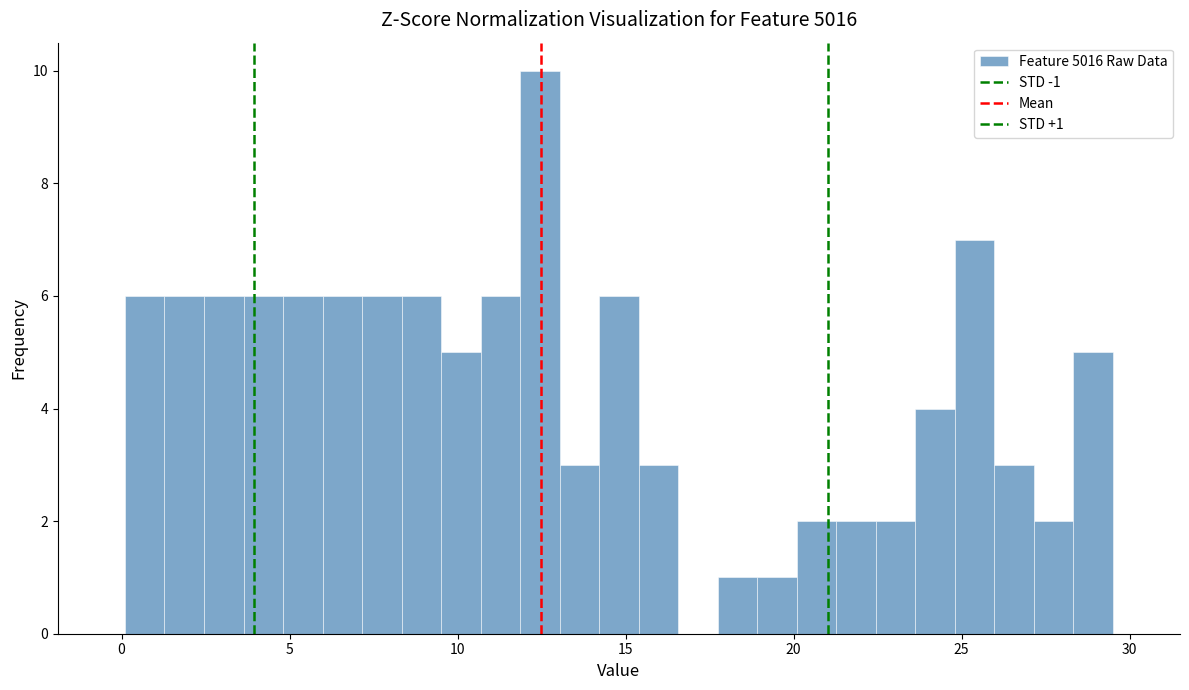

Around what value on the x-axis is the tallest bar? Give the approximate position of its centre, as read against the axis.

12.5